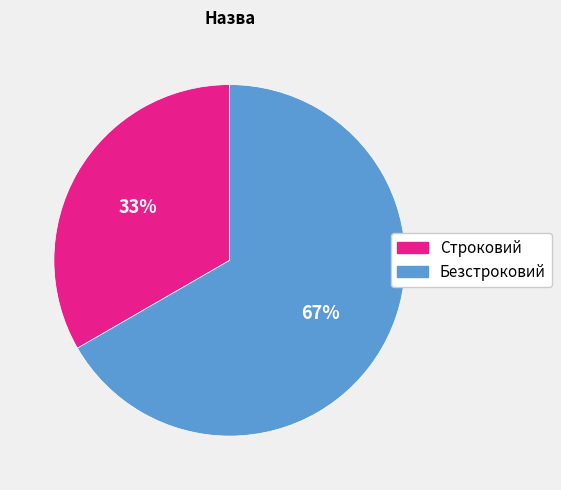

How many slices are in this pie chart?

2